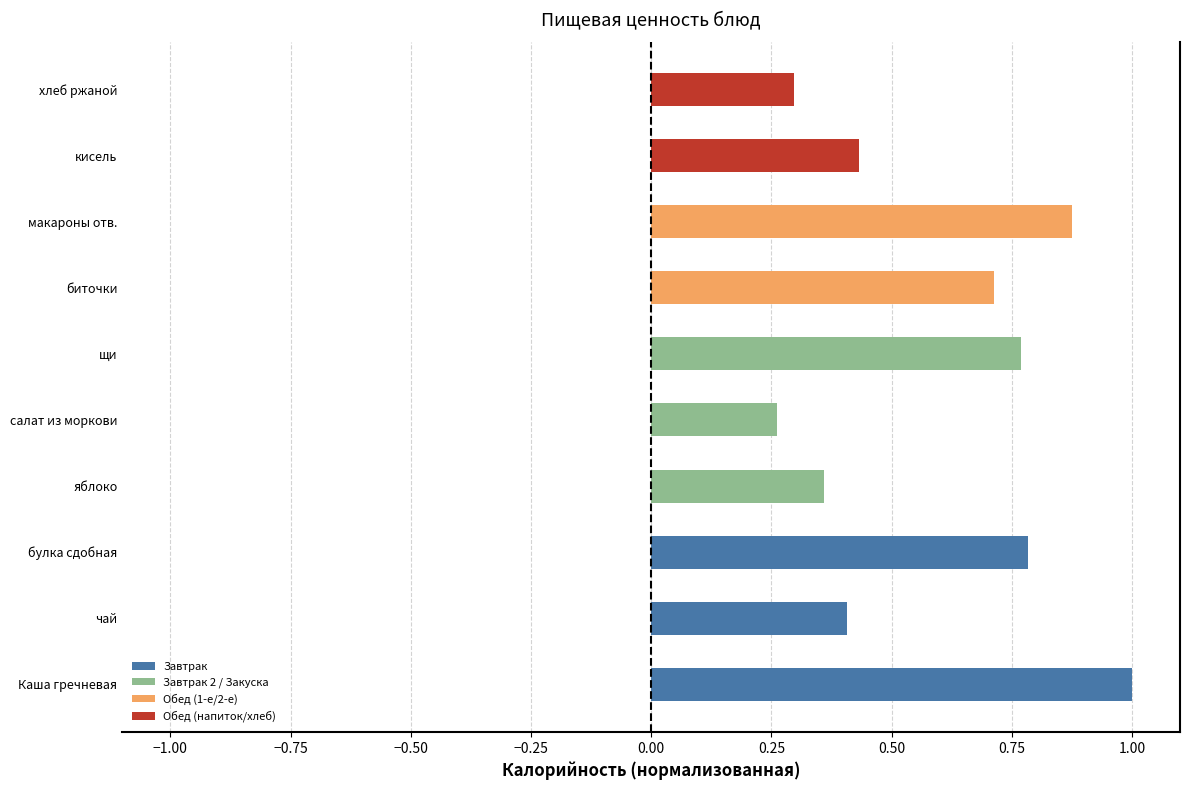

What is the change in value from чай to биточки?

+0.3